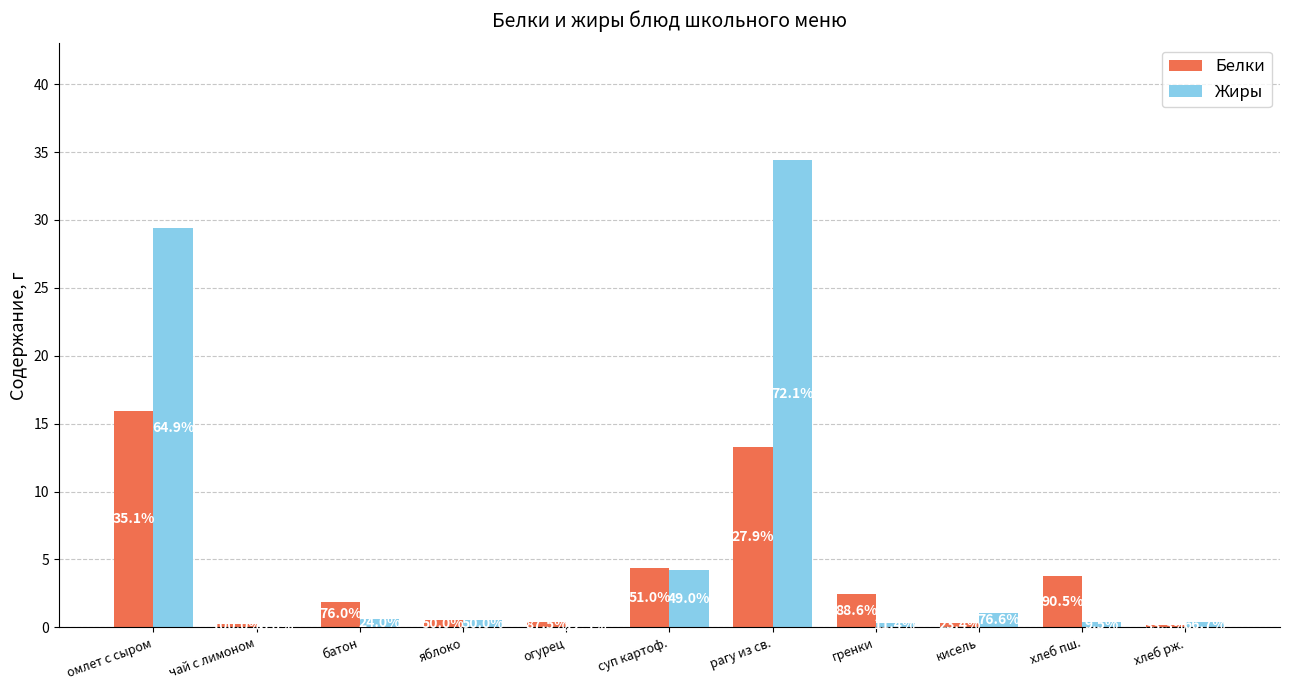

What are all the series names shown in the legend?

Белки, Жиры